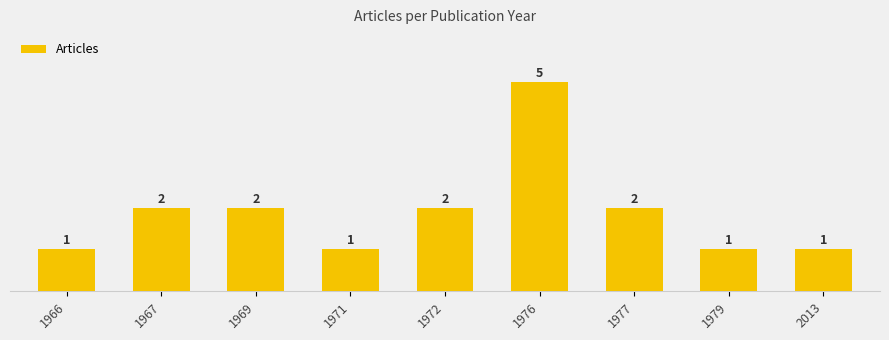

What is the difference between the second highest and second lowest values?

1